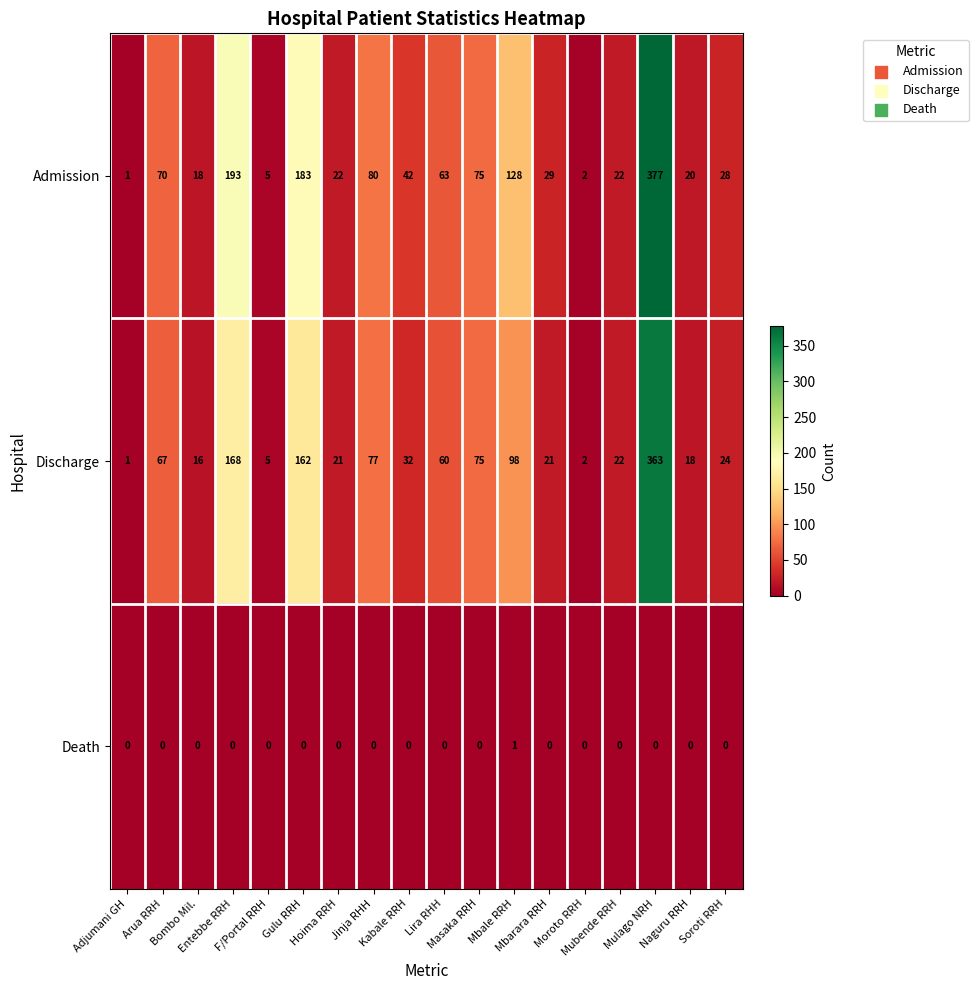

At how many categories does at least one series exceed 44?

8